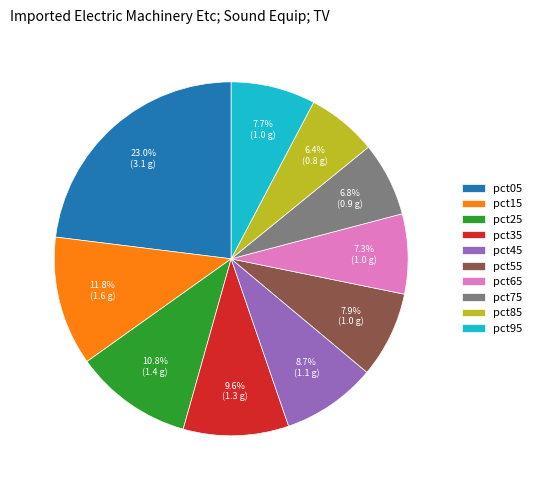

Is it true that pct35 is 10% of the pie?

True